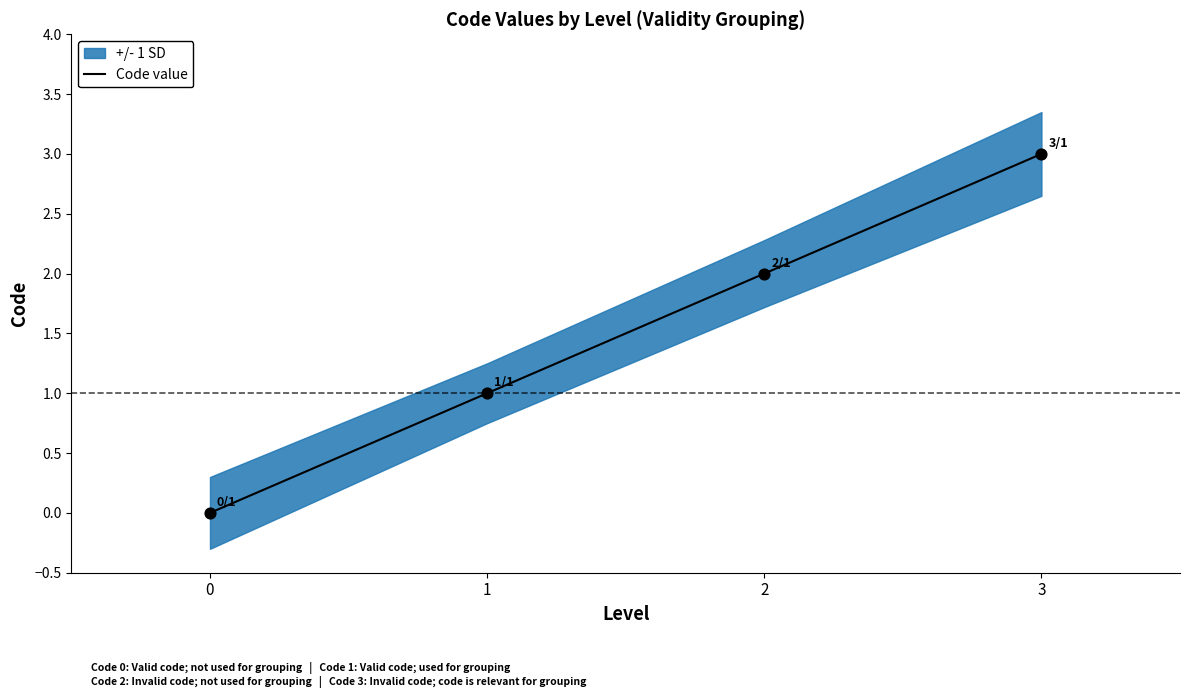

Between 3 and 2, which is larger?

3